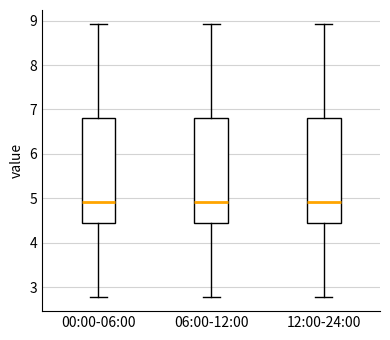

Reading left to right, read every box against the y-axis: the position of its median line, the range the box covers, and the ends of its whiskers. The values are not printed on the chart, so give them approximately, as read against the axis.

00:00-06:00: median 4.9, box 4.5 to 6.8, whiskers 2.8 to 8.9
06:00-12:00: median 4.9, box 4.5 to 6.8, whiskers 2.8 to 8.9
12:00-24:00: median 4.9, box 4.5 to 6.8, whiskers 2.8 to 8.9